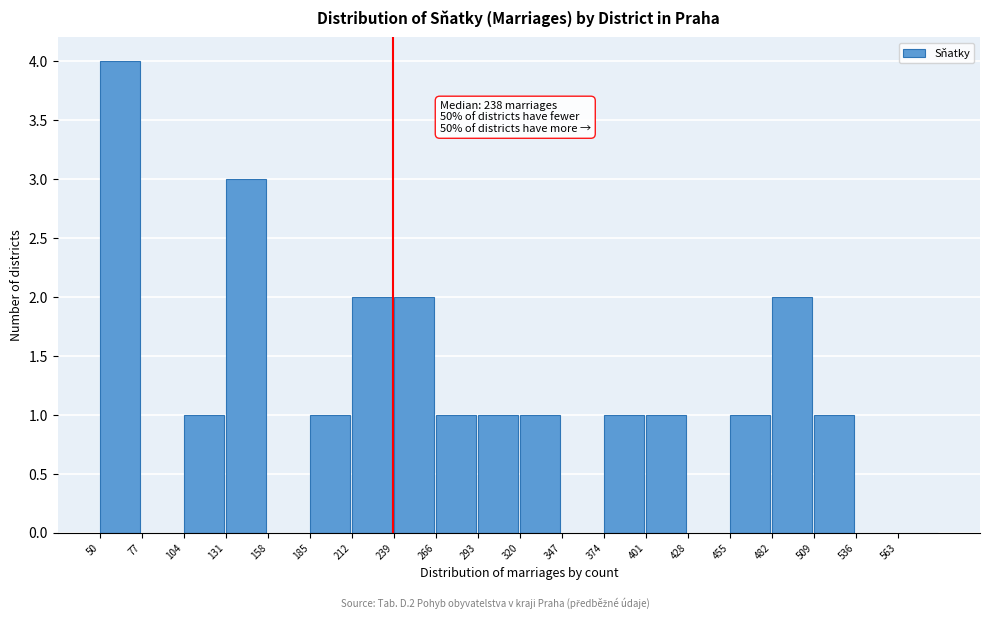

Which range on the x-axis has the tallest bar?

50 to 77